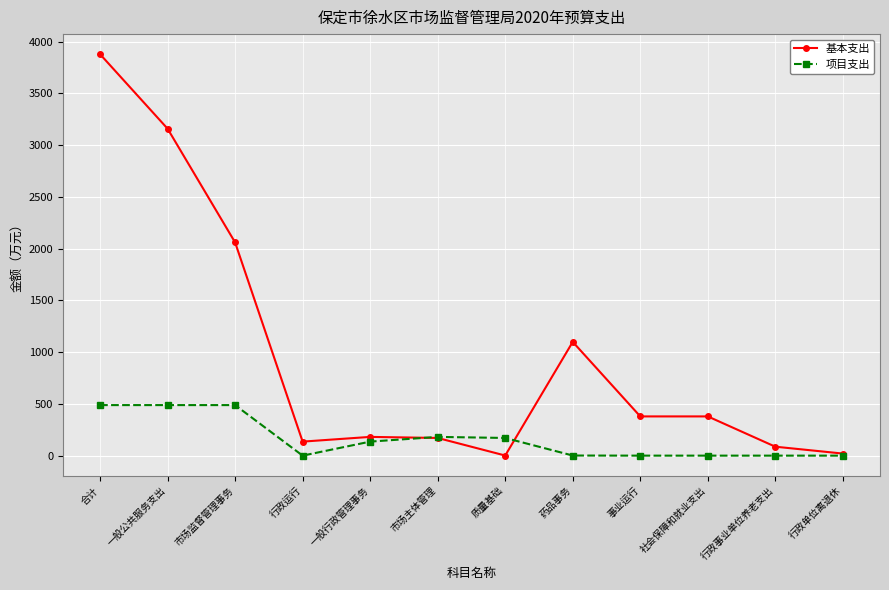

Is the value of 基本支出 at 行政运行 greater than the value of 项目支出 at 一般公共服务支出?

No